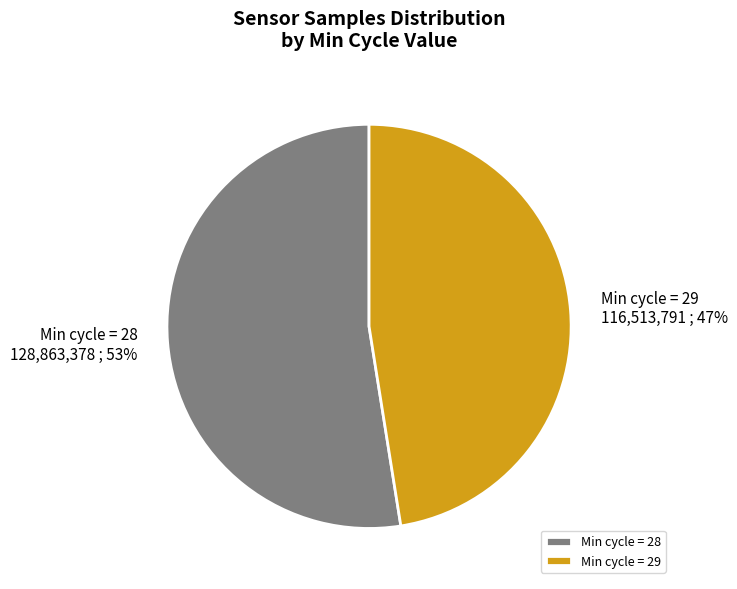

Which slice is the largest?

Min cycle = 28